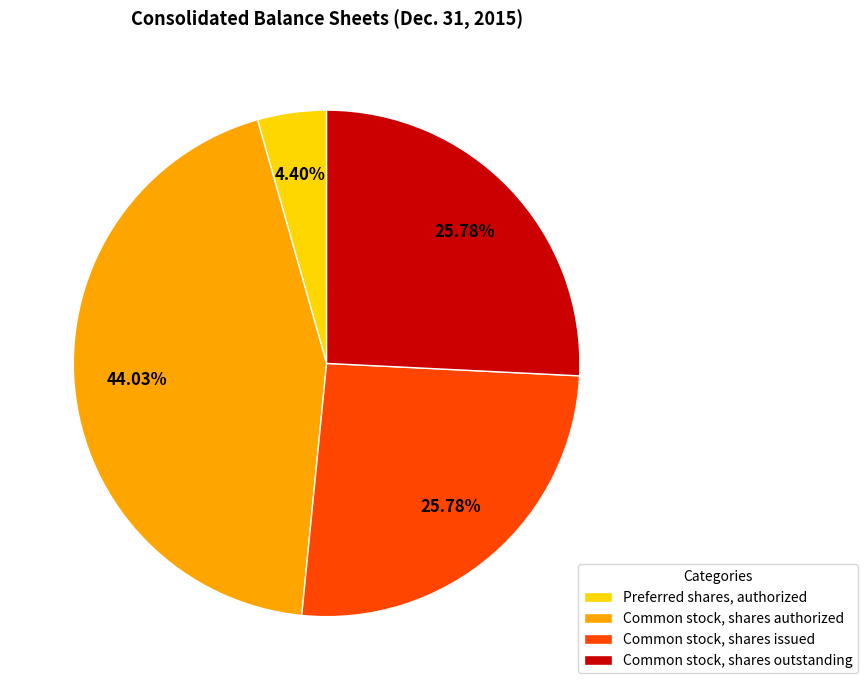

Between Preferred shares, authorized and Common stock, shares issued, which is larger?

Common stock, shares issued